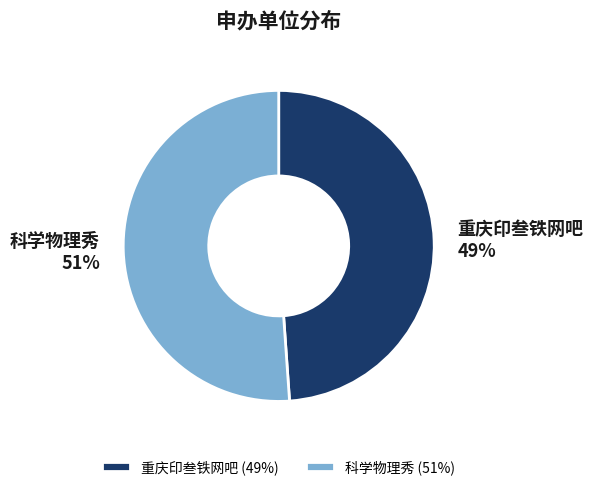

Which has a higher value, 科学物理秀 or 重庆印叁铁网吧?

科学物理秀